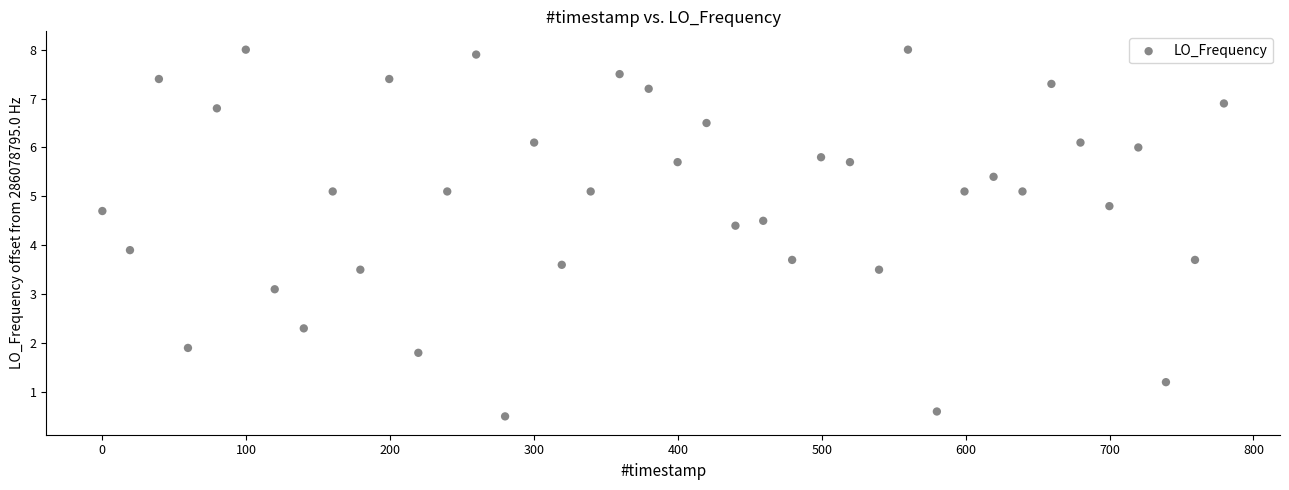

What Y value in the scatter plot is closest to 4?

3.9